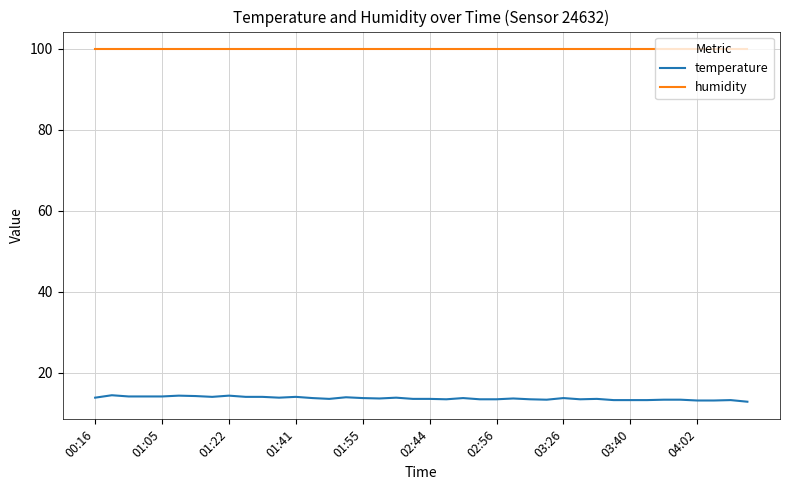

Rank the series by their maximum value, from highest to lowest.

humidity, temperature